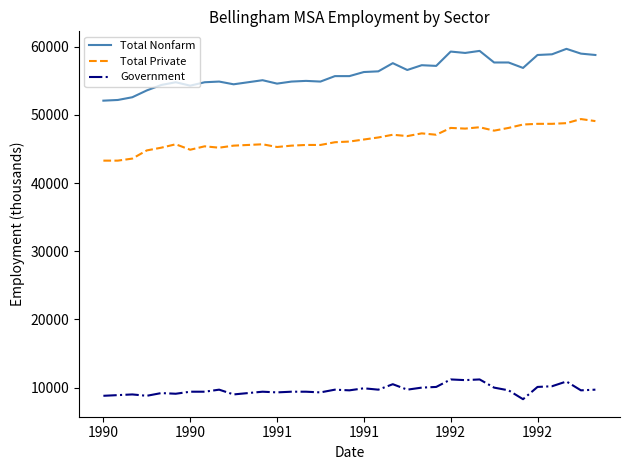

Does the chart have visible grid lines?

No